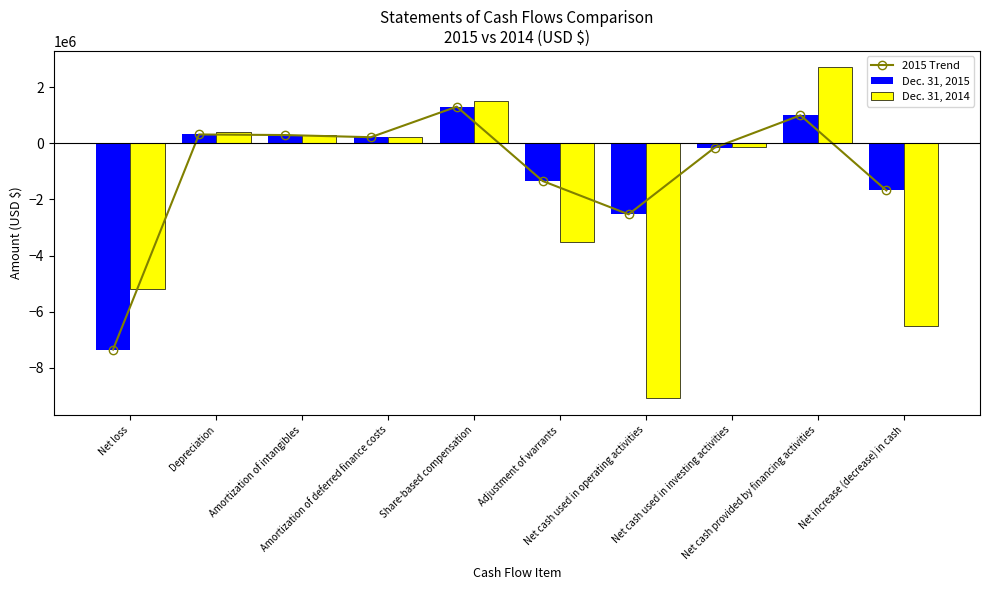

What value does the Dec. 31, 2015 series have at Amortization of intangibles?

299833